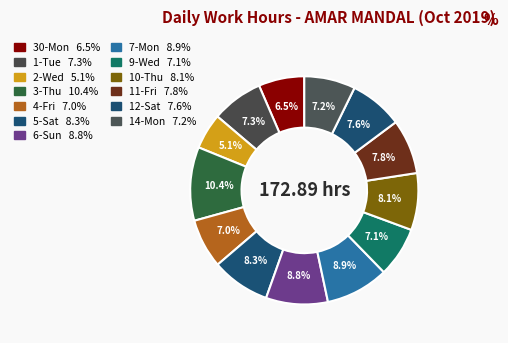

Count the number of slices in the pie.

13